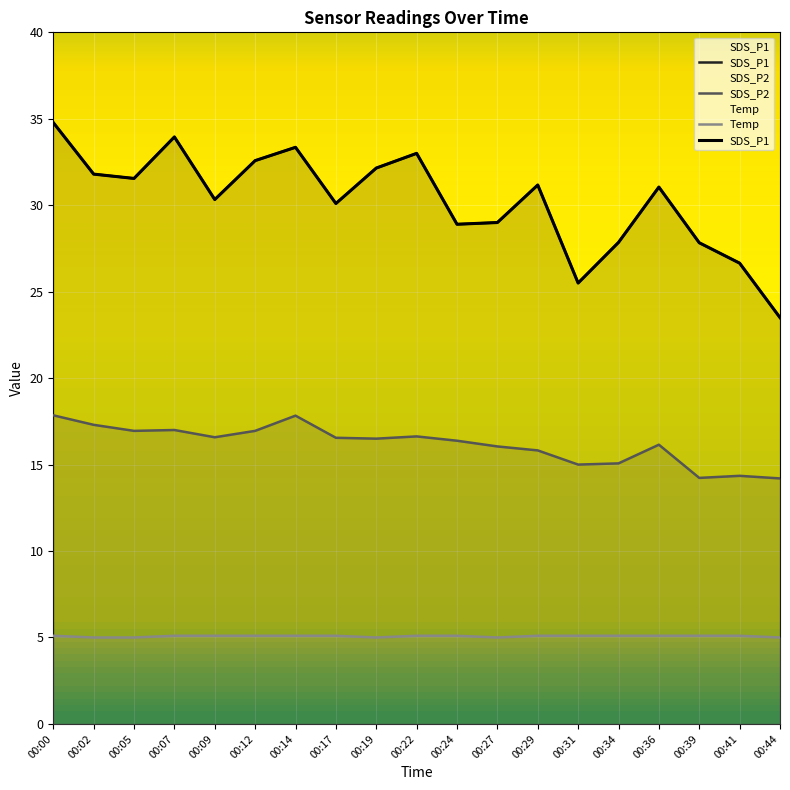

Reading left to right, transcribe all the data shown in this chart.

SDS_P1: 00:00=34.8	00:02=31.8	00:05=31.6	00:07=34.0	00:09=30.3	00:12=32.6	00:14=33.4	00:17=30.1	00:19=32.1	00:22=33.0	00:24=28.9	00:27=29.0	00:29=31.2	00:31=25.5	00:34=27.9	00:36=31.1	00:39=27.8	00:41=26.6	00:44=23.5
SDS_P2: 00:00=17.9	00:02=17.3	00:05=16.9	00:07=17.0	00:09=16.6	00:12=16.9	00:14=17.8	00:17=16.6	00:19=16.5	00:22=16.6	00:24=16.4	00:27=16.1	00:29=15.8	00:31=15.0	00:34=15.1	00:36=16.1	00:39=14.2	00:41=14.3	00:44=14.2
Temp: 00:00=5.1	00:02=5.0	00:05=5.0	00:07=5.1	00:09=5.1	00:12=5.1	00:14=5.1	00:17=5.1	00:19=5.0	00:22=5.1	00:24=5.1	00:27=5.0	00:29=5.1	00:31=5.1	00:34=5.1	00:36=5.1	00:39=5.1	00:41=5.1	00:44=5.0